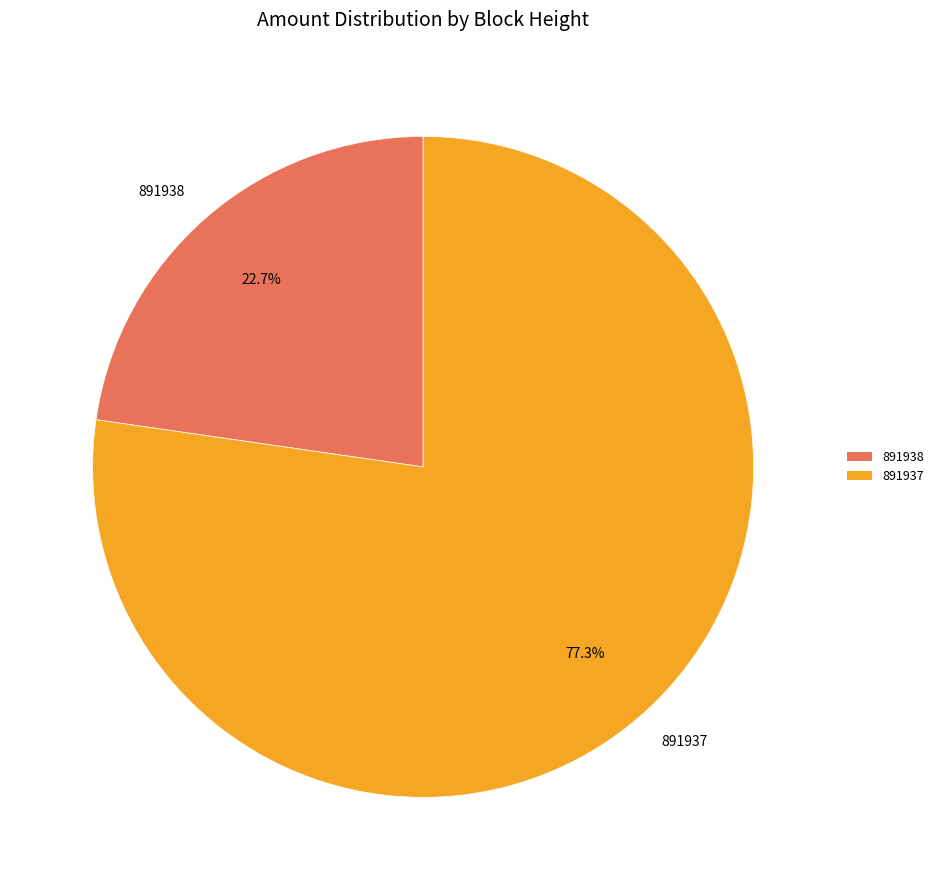

To the nearest percent, what portion does 891938 represent?

23%